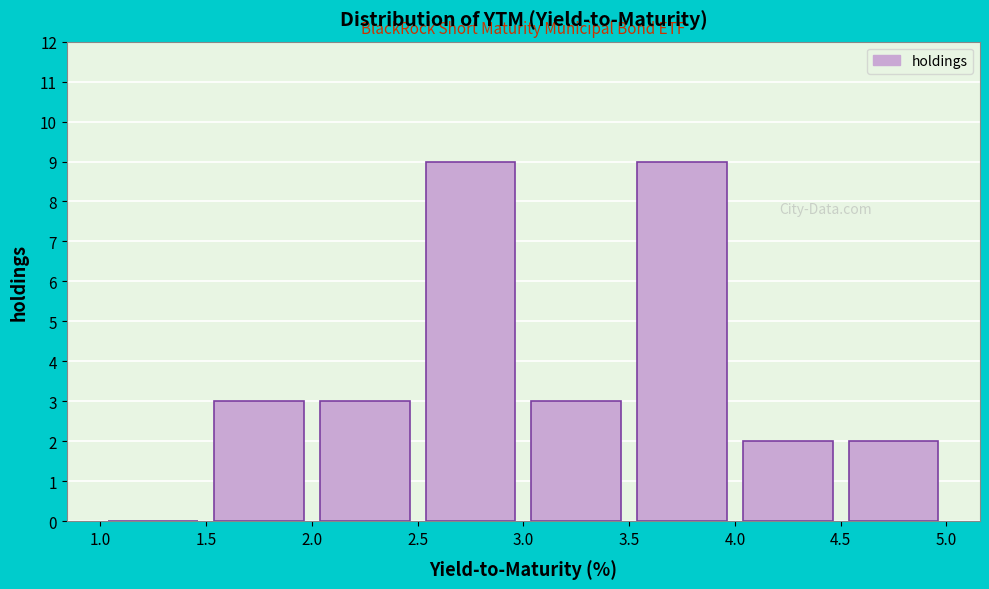

How tall is the bar that spans 4.0 to 4.5 on the x-axis? The values are not printed on the chart, so give them approximately, as read against the axis.

2